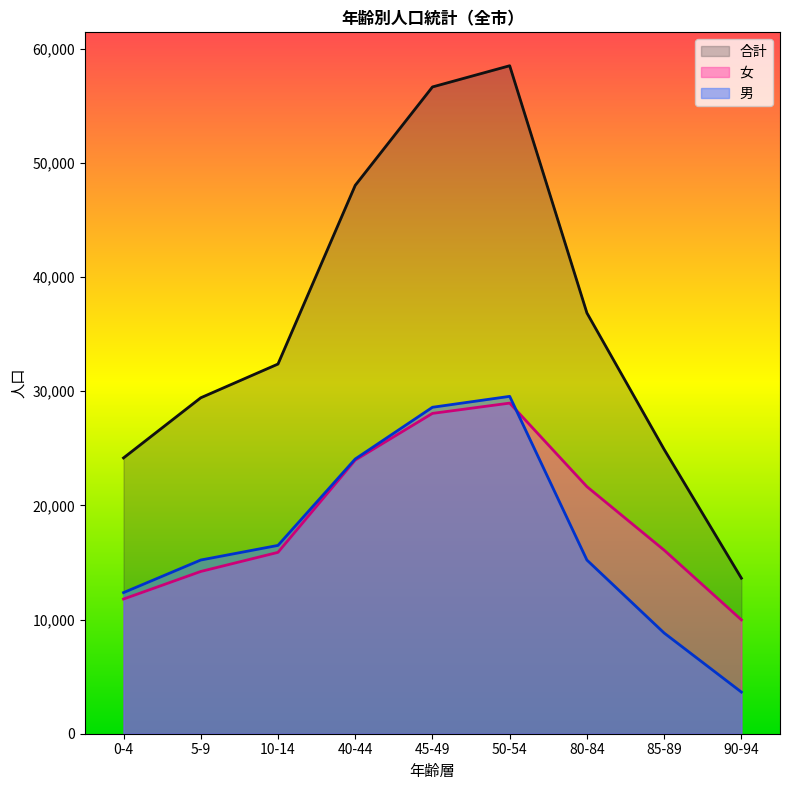

What is the difference between the 合計 values at 5-9 and 40-44?

18609